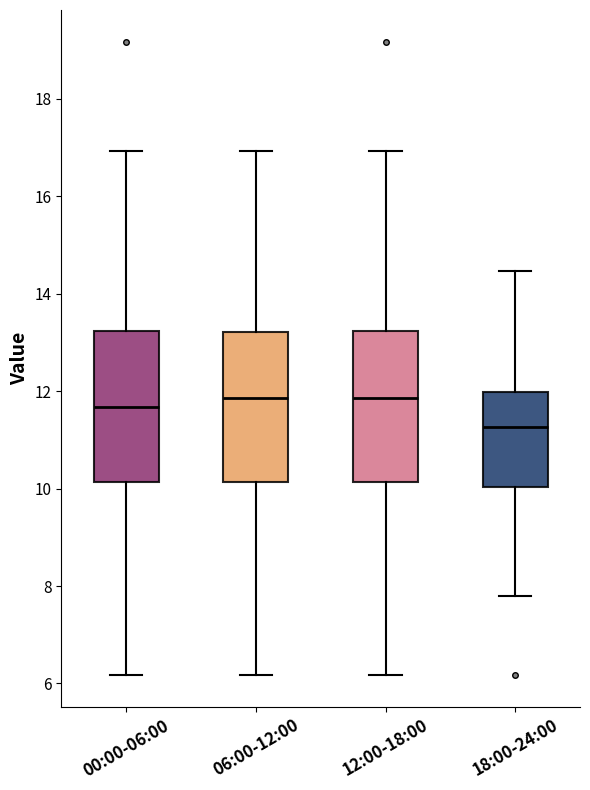

Reading left to right, read every box against the y-axis: the position of its median line, the range the box covers, and the ends of its whiskers. The values are not printed on the chart, so give them approximately, as read against the axis.

00:00-06:00: median 11.6, box 10.2 to 13.2, whiskers 6.2 to 17.0
06:00-12:00: median 11.8, box 10.2 to 13.2, whiskers 6.2 to 17.0
12:00-18:00: median 11.8, box 10.2 to 13.2, whiskers 6.2 to 17.0
18:00-24:00: median 11.2, box 10.0 to 12.0, whiskers 7.8 to 14.4